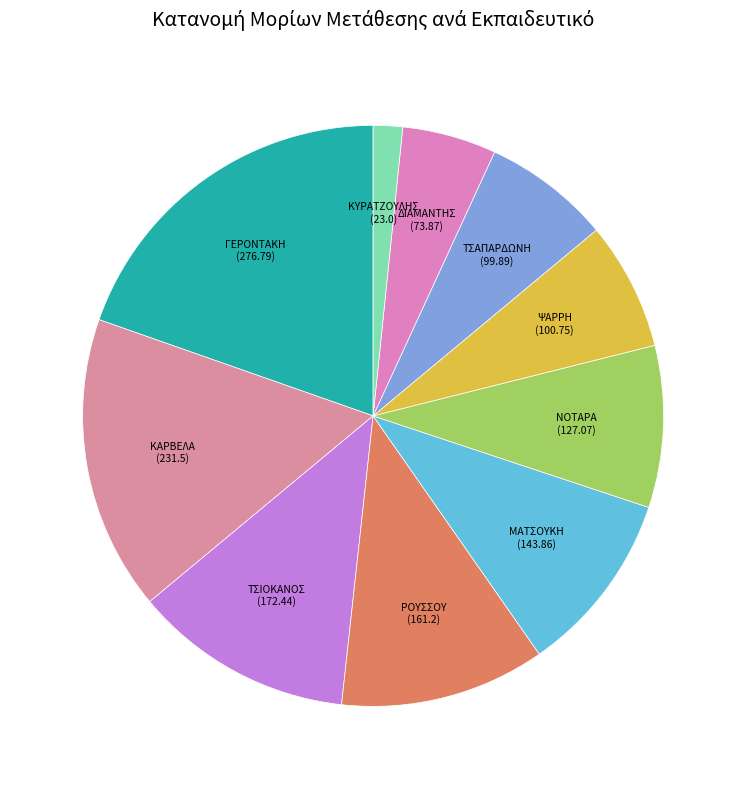

Which slice is the largest?

ΓΕΡΟΝΤΑΚΗ